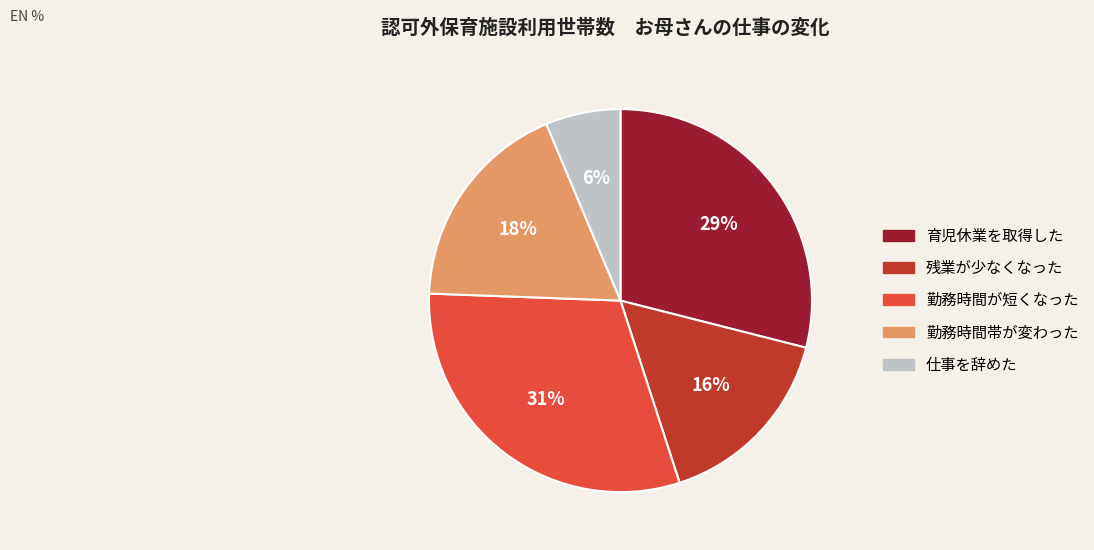

How many segments does this pie chart have?

5